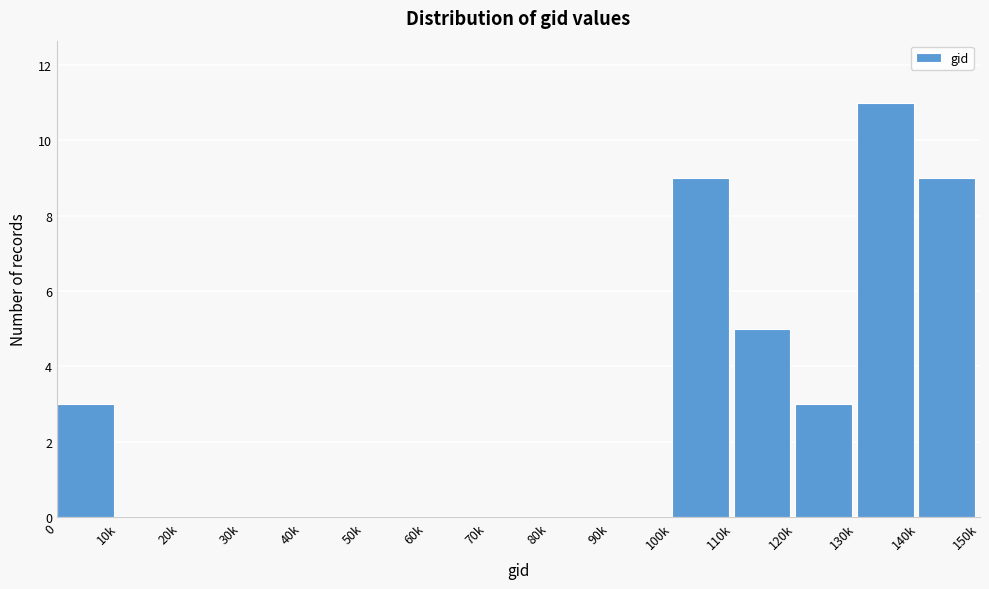

Reading left to right, list all the values displayed in this chart.

0=3	10k=0	20k=0	30k=0	40k=0	50k=0	60k=0	70k=0	80k=0	90k=0	100k=9	110k=5	120k=3	130k=11	140k=9